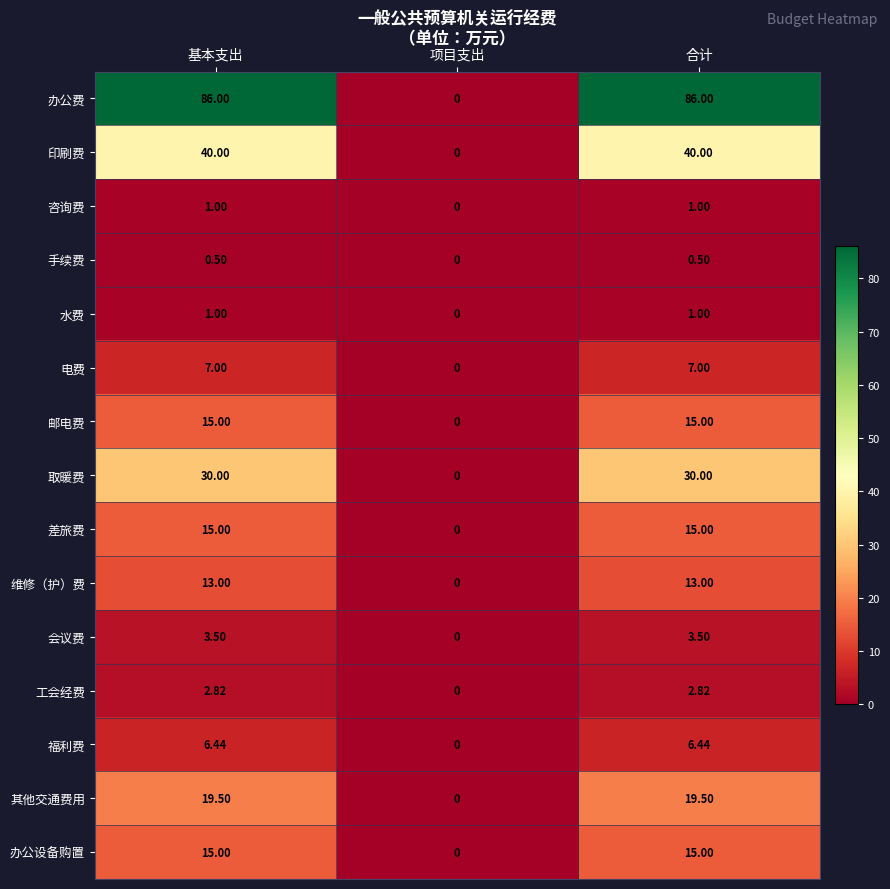

Which category has the lowest value in the 其他交通费用 series?

项目支出